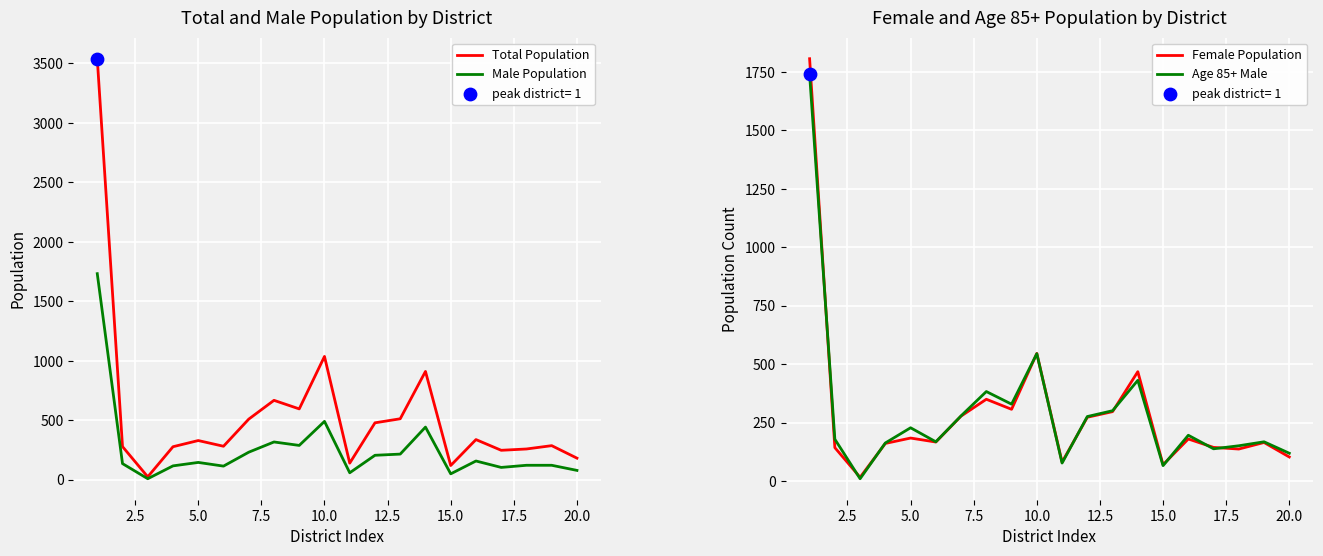

At how many categories does at least one series exceed 2487?

1